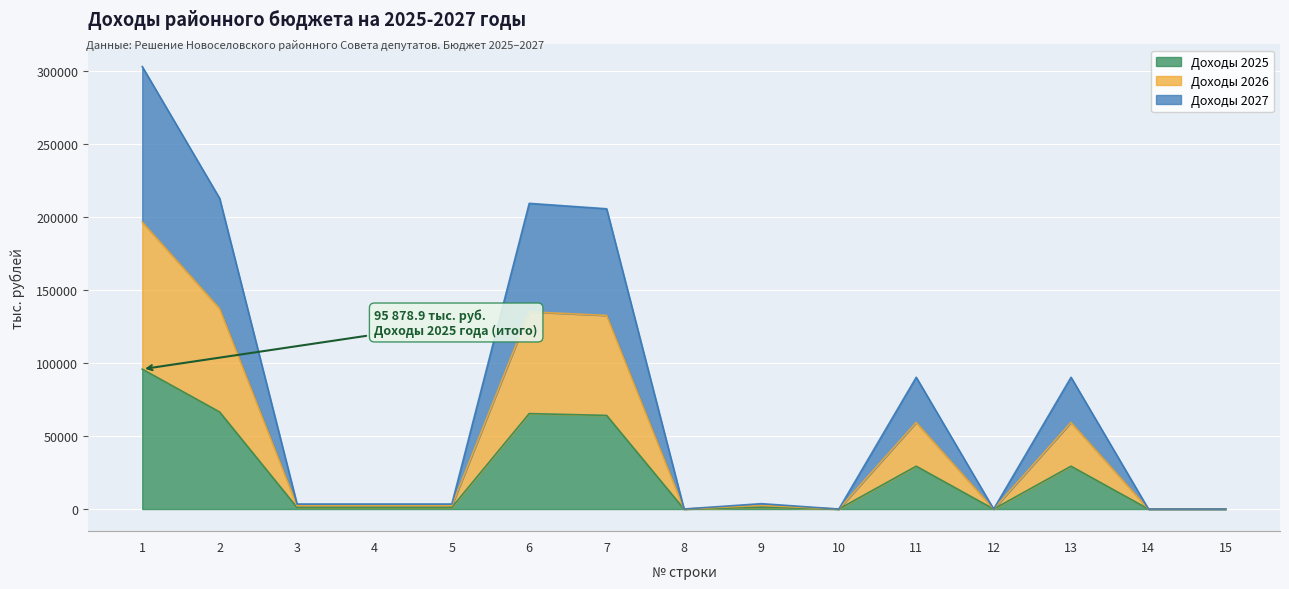

What is the difference between the highest and lowest values at 3?

2342.7